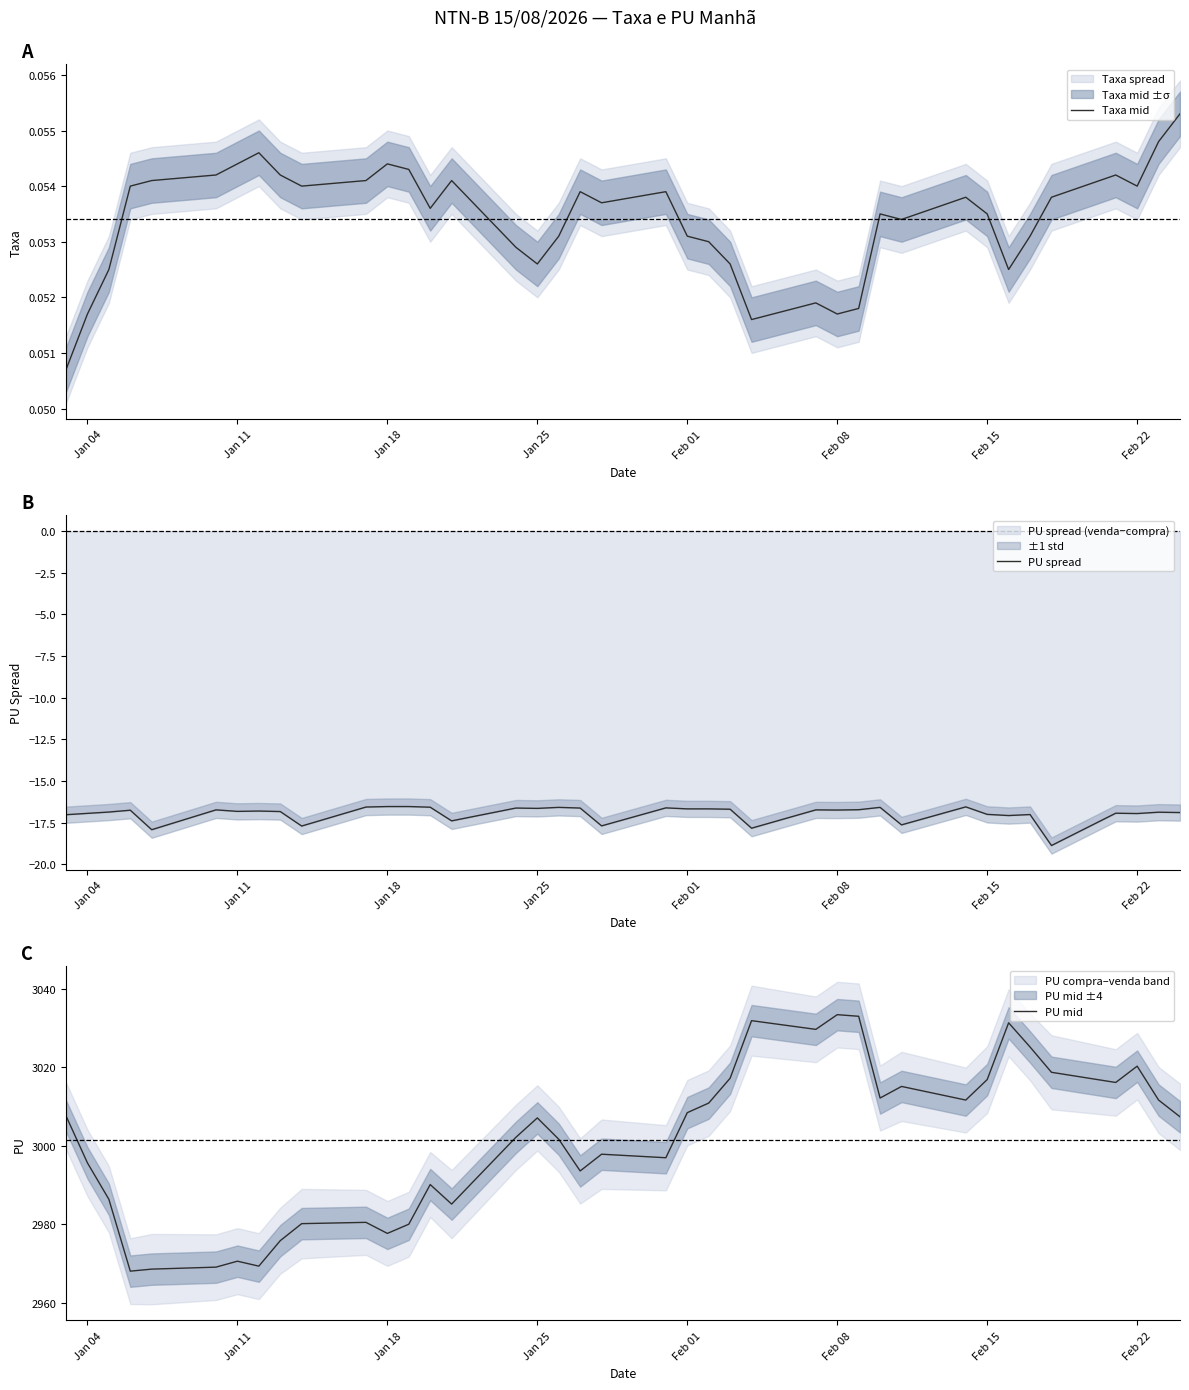

What is the value of the PU mid point at the 11th from the left?

2980.5